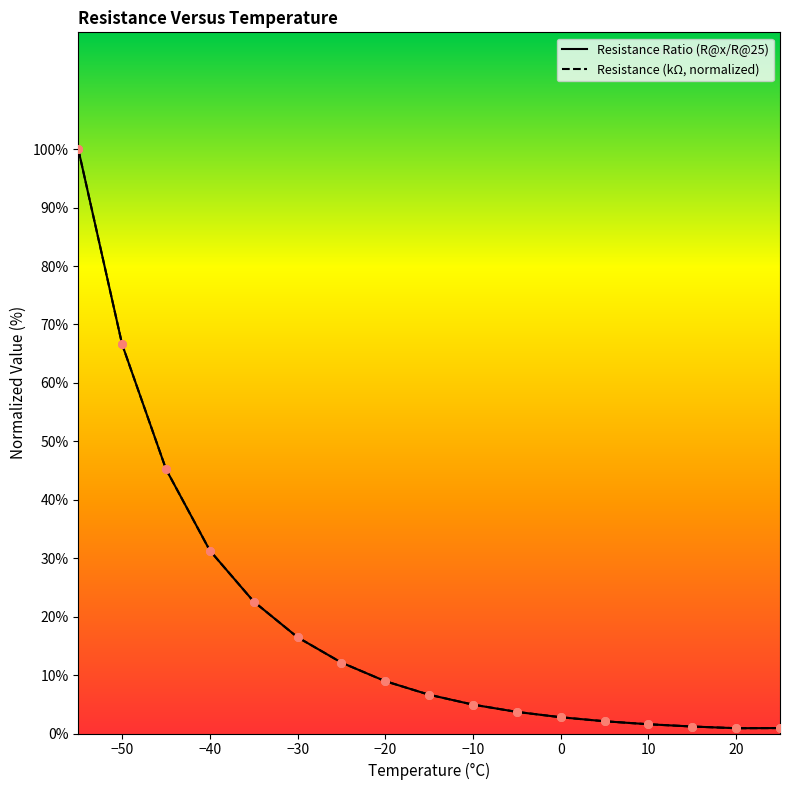

Is the value of Resistance Ratio (R@x/R@25) at -40 greater than the value of Resistance (Ohm Nominal / 1000) at -10?

Yes